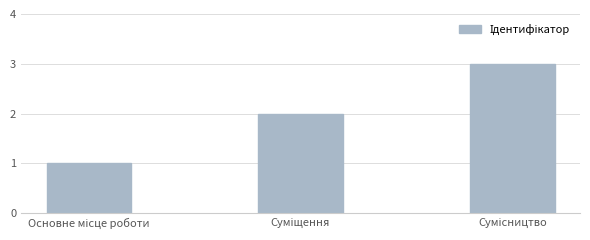

What is the sum of all values?

6